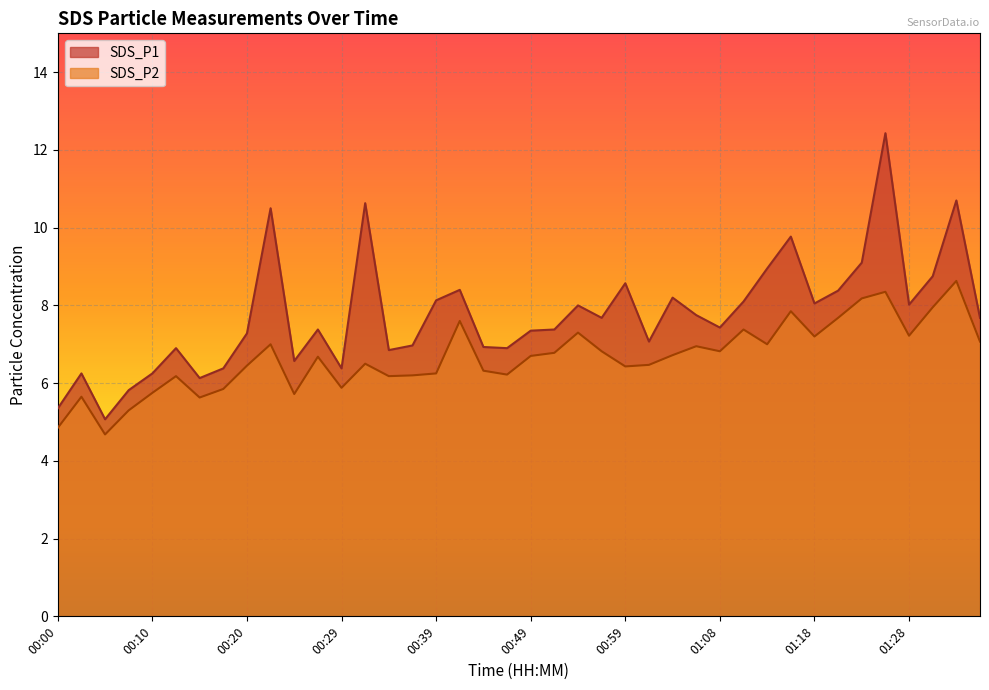

Where is SDS_P2 nearest to the value 6?

00:29